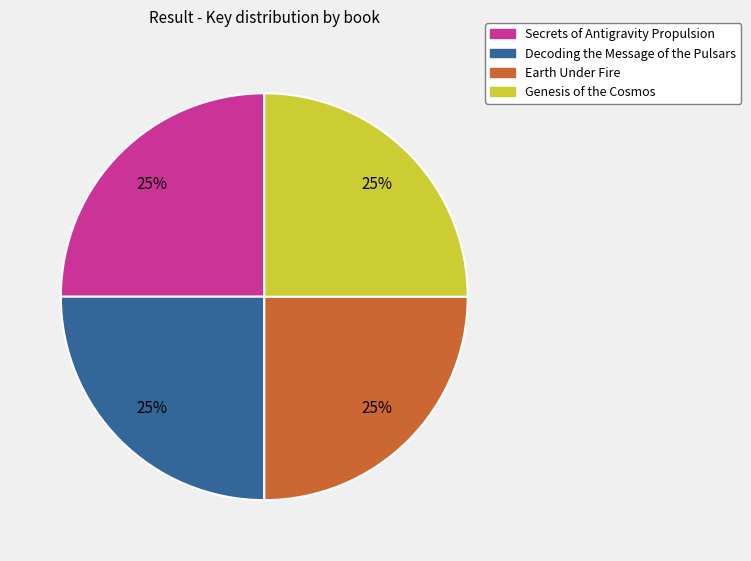

Approximately how many times larger is the value at Earth Under Fire compared to Secrets of Antigravity Propulsion?

1.0